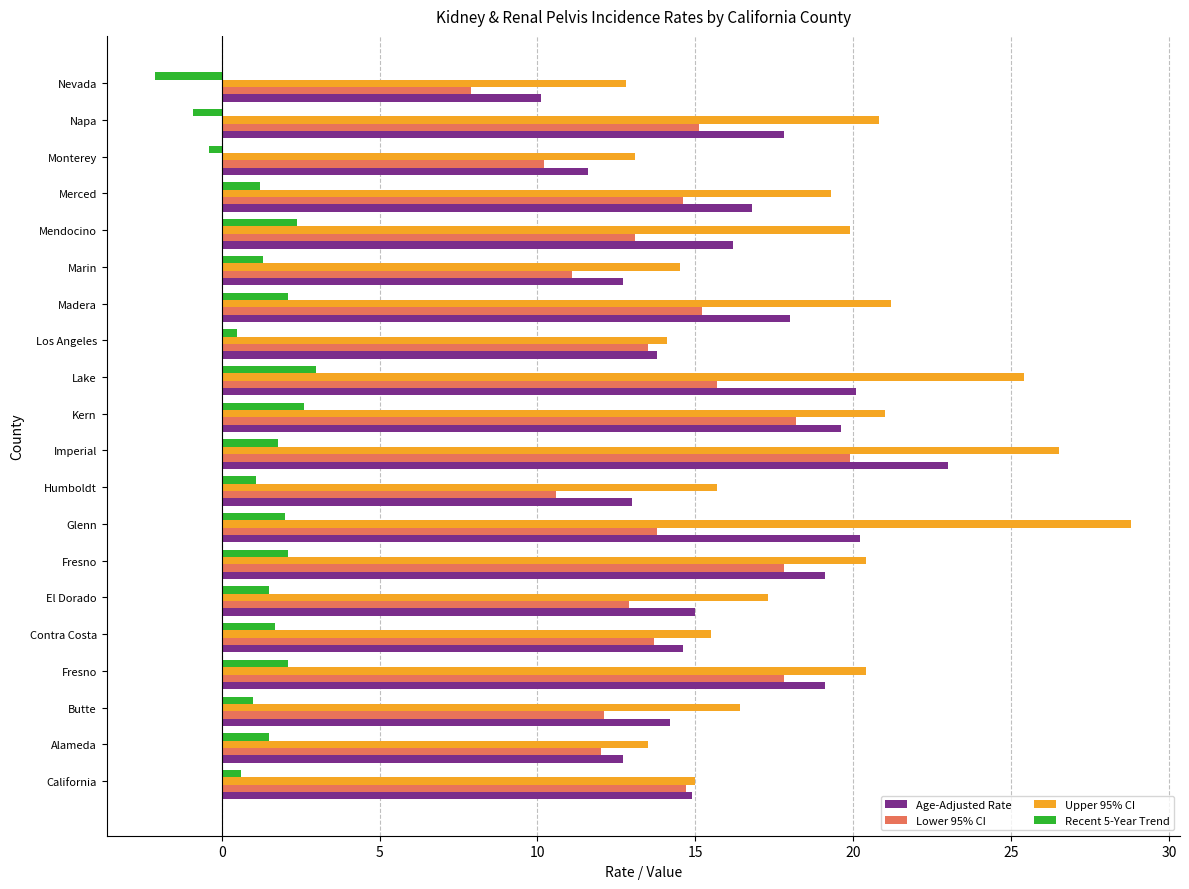

How many distinct data groups are displayed?

4